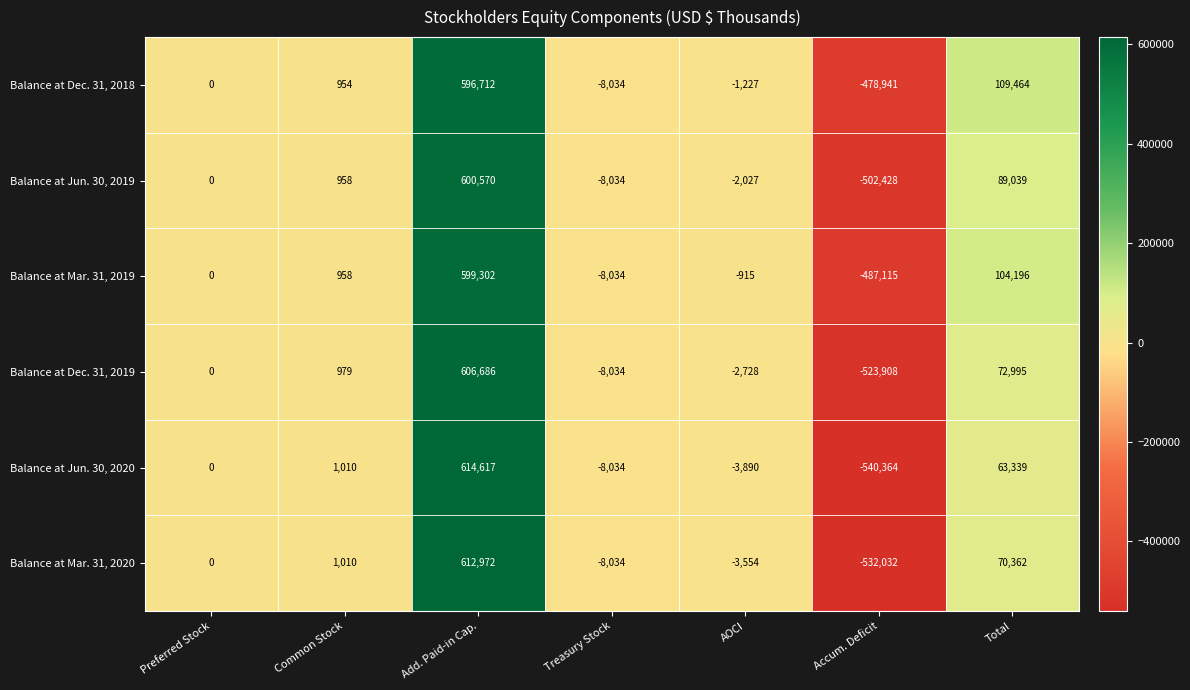

At AOCI, list the series in order from smallest to largest.

Balance at Jun. 30, 2020, Balance at Mar. 31, 2020, Balance at Dec. 31, 2019, Balance at Jun. 30, 2019, Balance at Dec. 31, 2018, Balance at Mar. 31, 2019